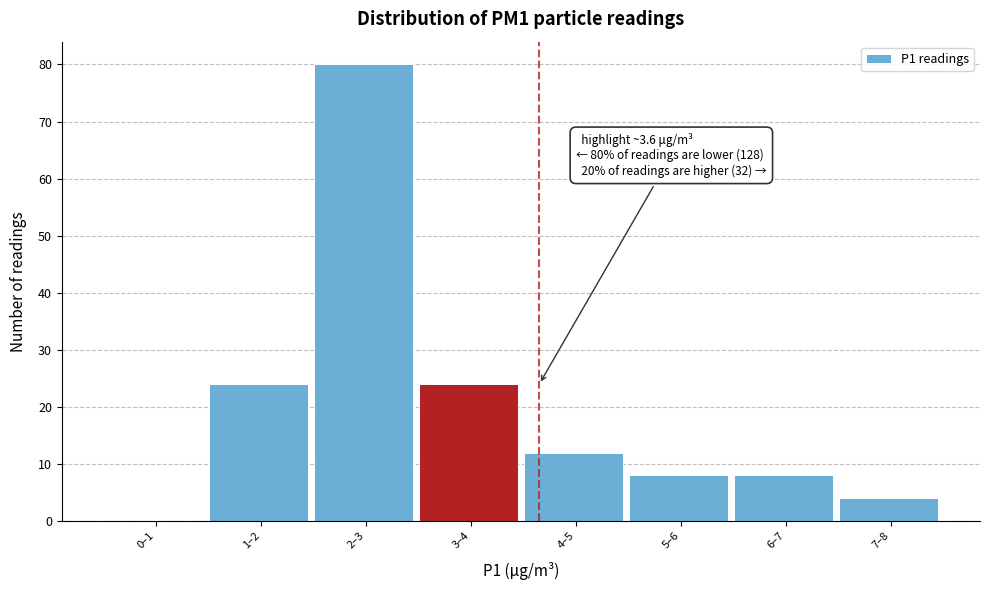

Reading left to right, what are all the values shown in this chart?

0–1=0	1–2=24	2–3=80	3–4=24	4–5=12	5–6=8	6–7=8	7–8=4